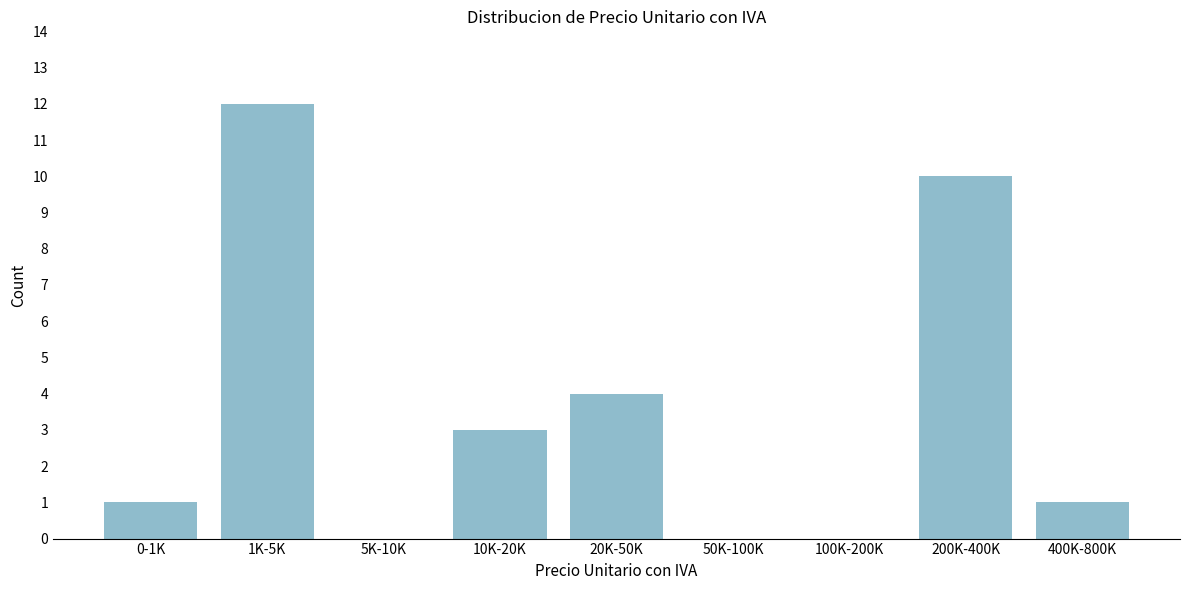

Reading left to right, transcribe all the data shown in this chart.

0-1K=1	1K-5K=12	5K-10K=0	10K-20K=3	20K-50K=4	50K-100K=0	100K-200K=0	200K-400K=10	400K-800K=1